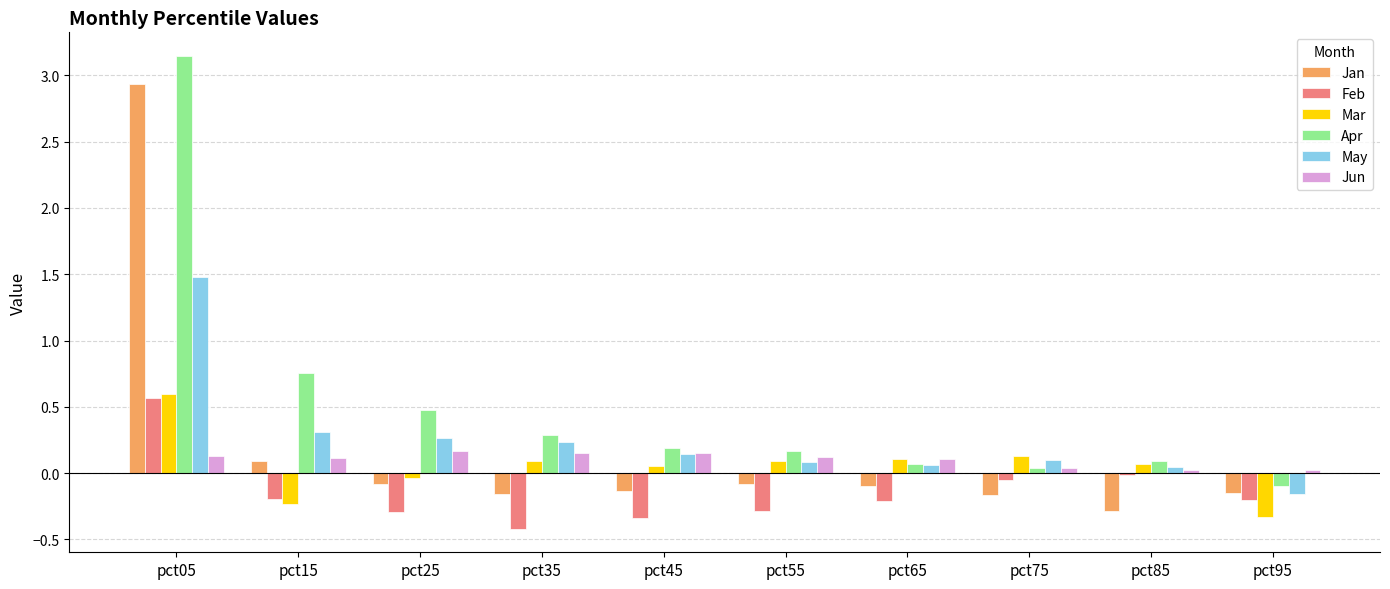

Rank the series by their maximum value, from lowest to highest.

Jun, Feb, Mar, May, Jan, Apr